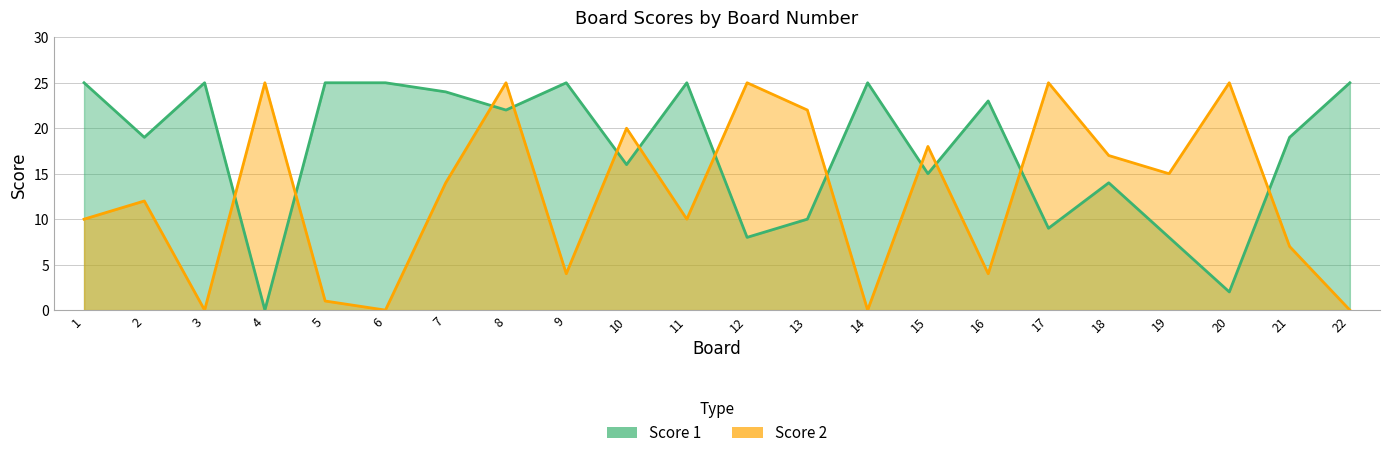

How many values in the Score 1 series are below 22?

11